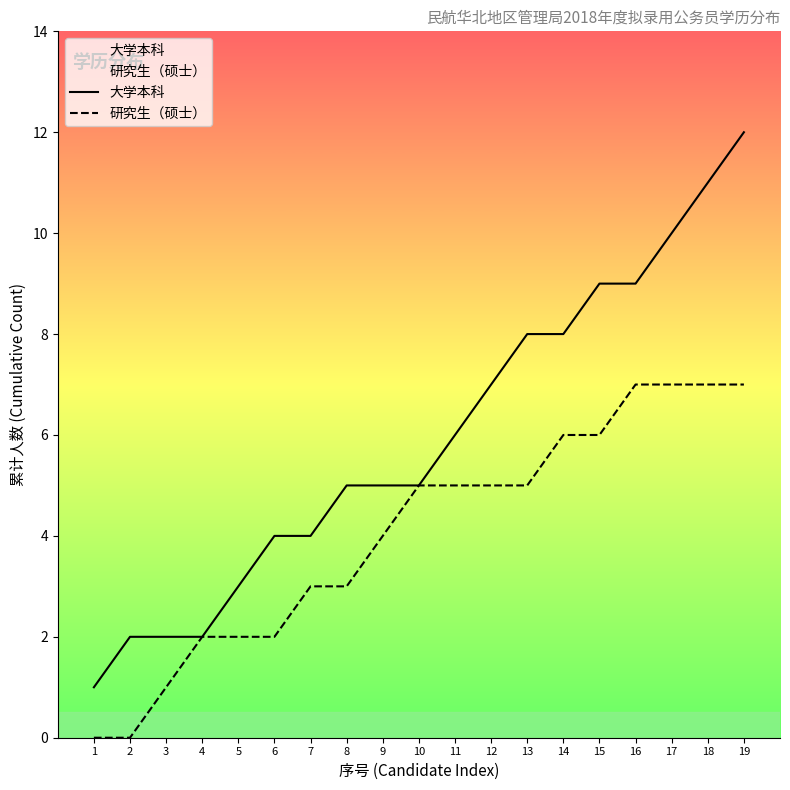

Reading left to right, transcribe all the data shown in this chart.

大学本科: 1	2	2	2	3	4	4	5	5	5	6	7	8	8	9	9	10	11	12
研究生（硕士）: 0	0	1	2	2	2	3	3	4	5	5	5	5	6	6	7	7	7	7